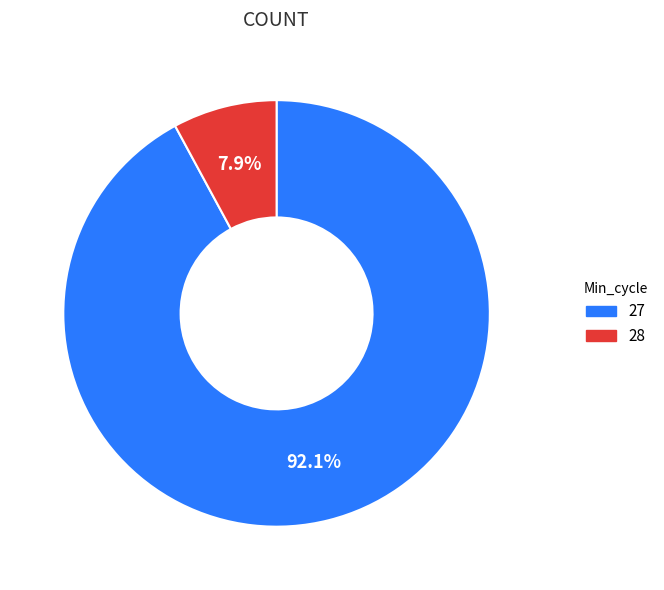

Combined, what portion of the pie is 27 and 28?

100.0%